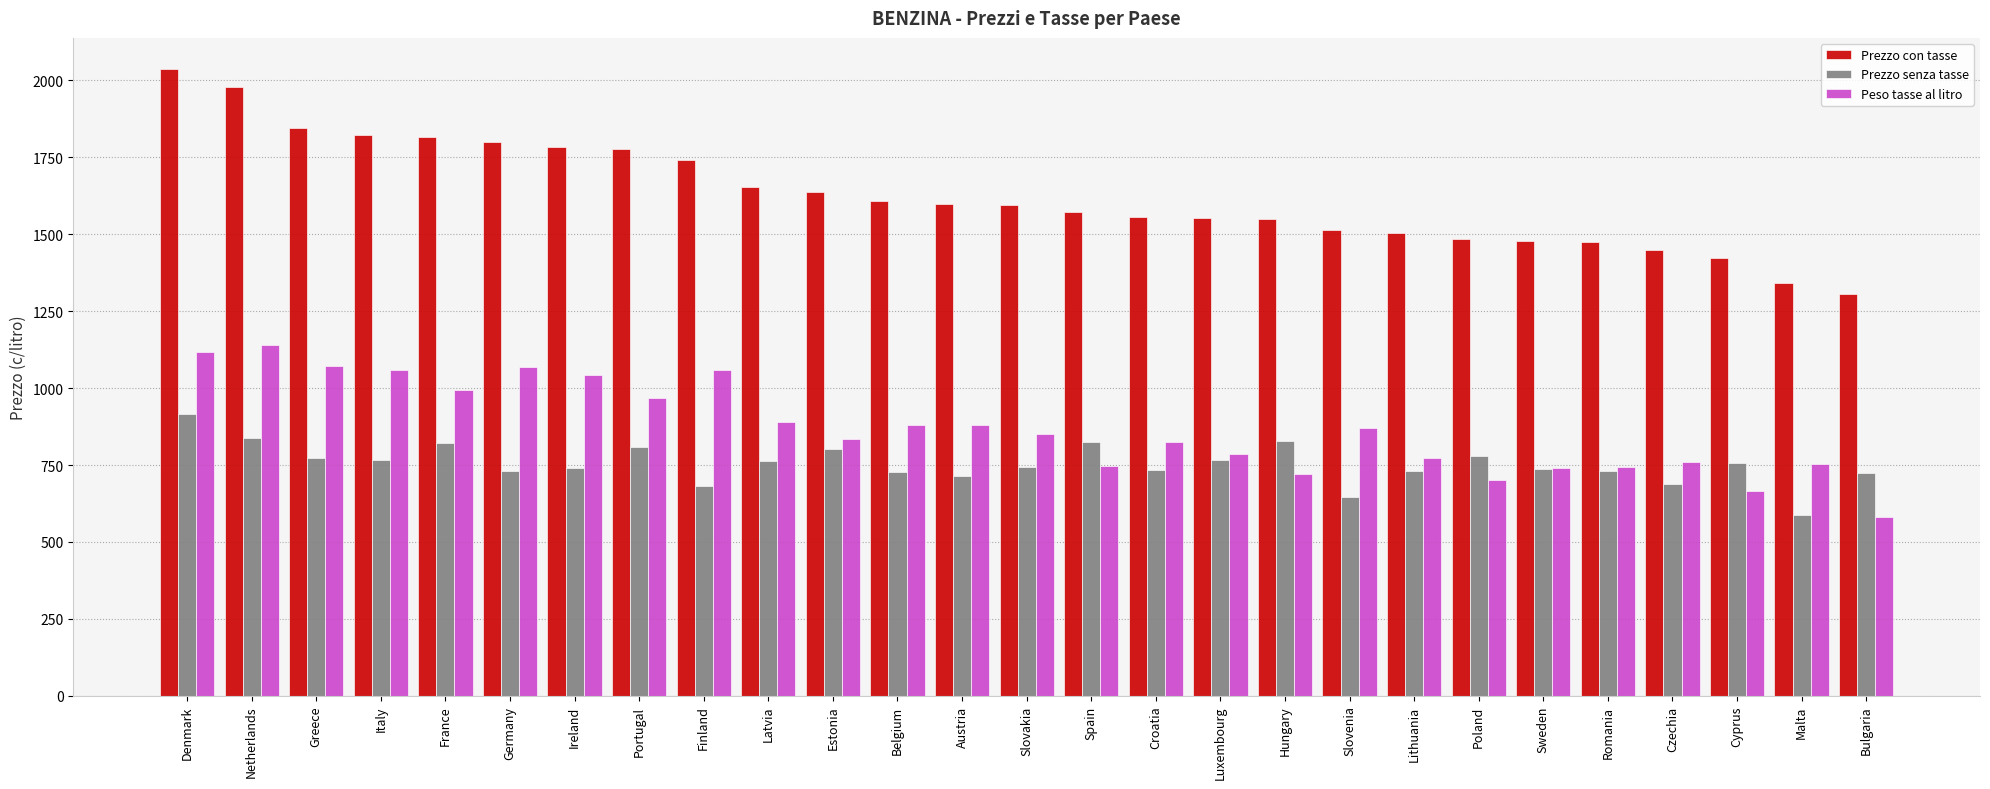

What is the difference between the maximum and minimum values in the Prezzo con tasse series?

731.1